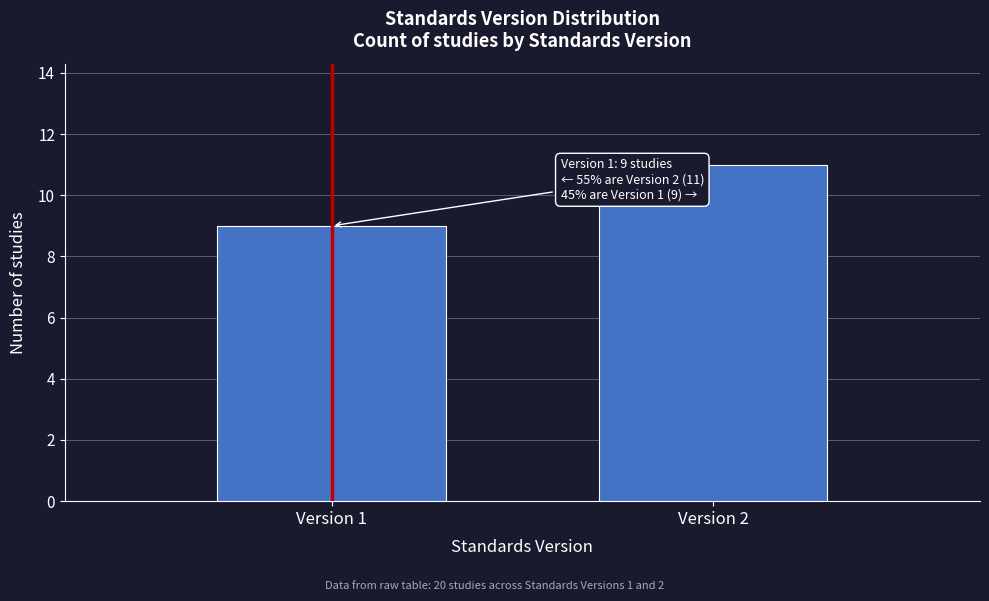

Reading right to left, extract all data points from this chart.

Version 2=11	Version 1=9